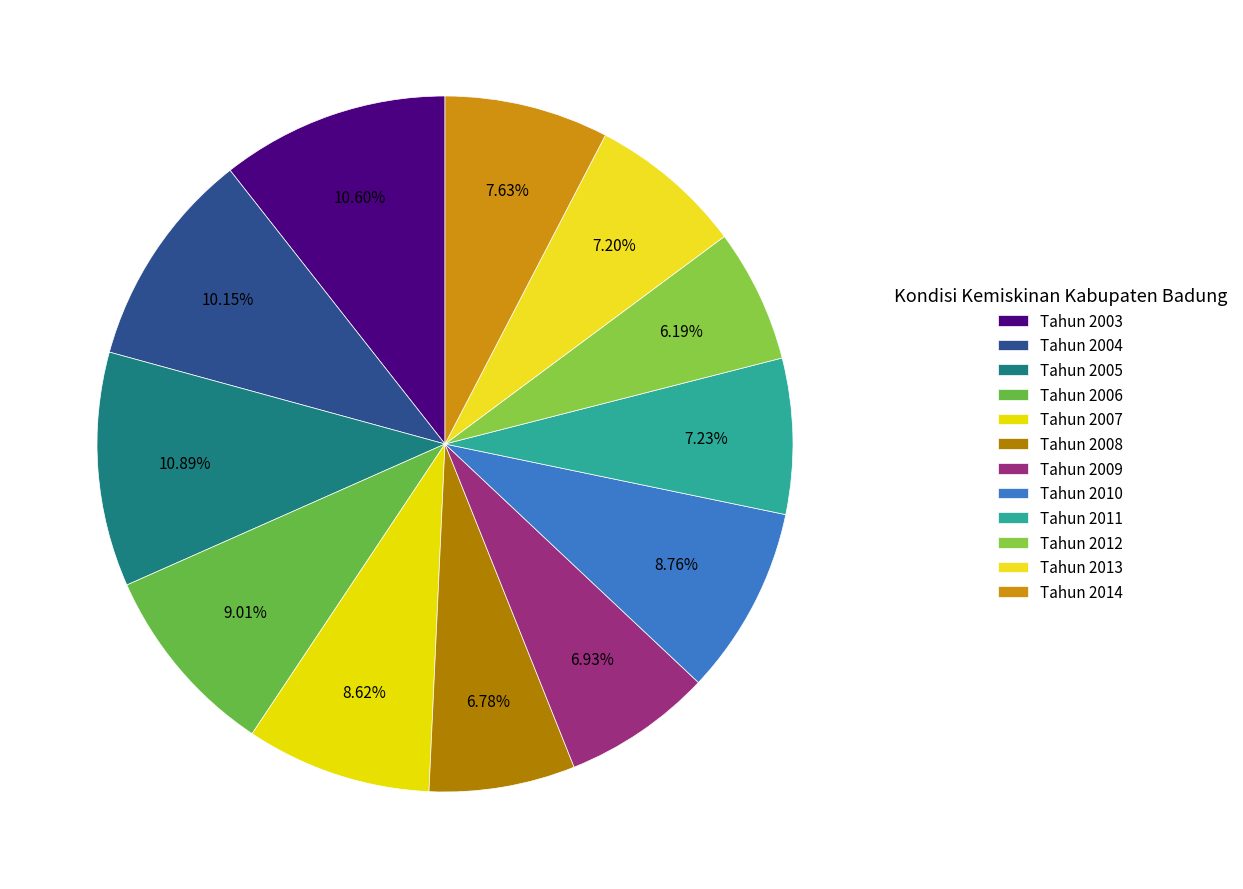

Is there any slice that represents more than half of the pie?

No